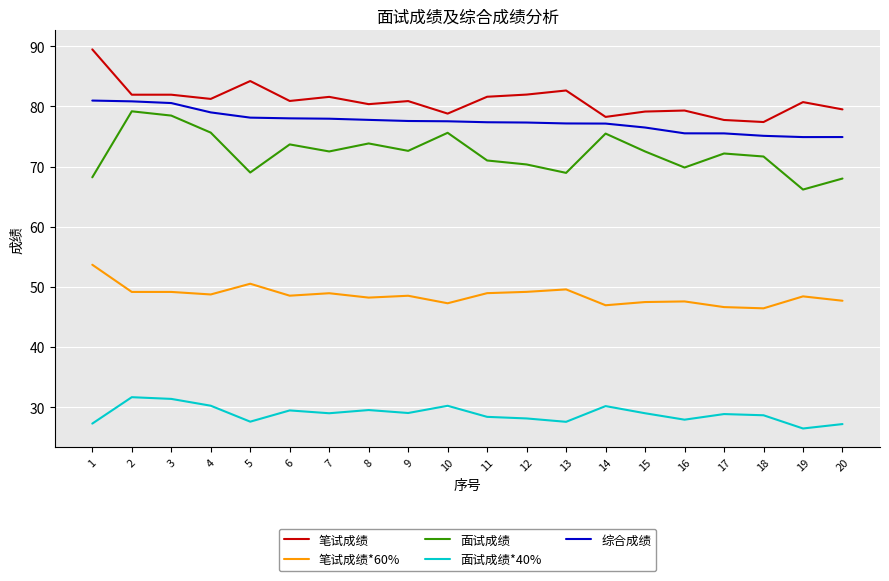

Which series has the largest total across all categories?

笔试成绩